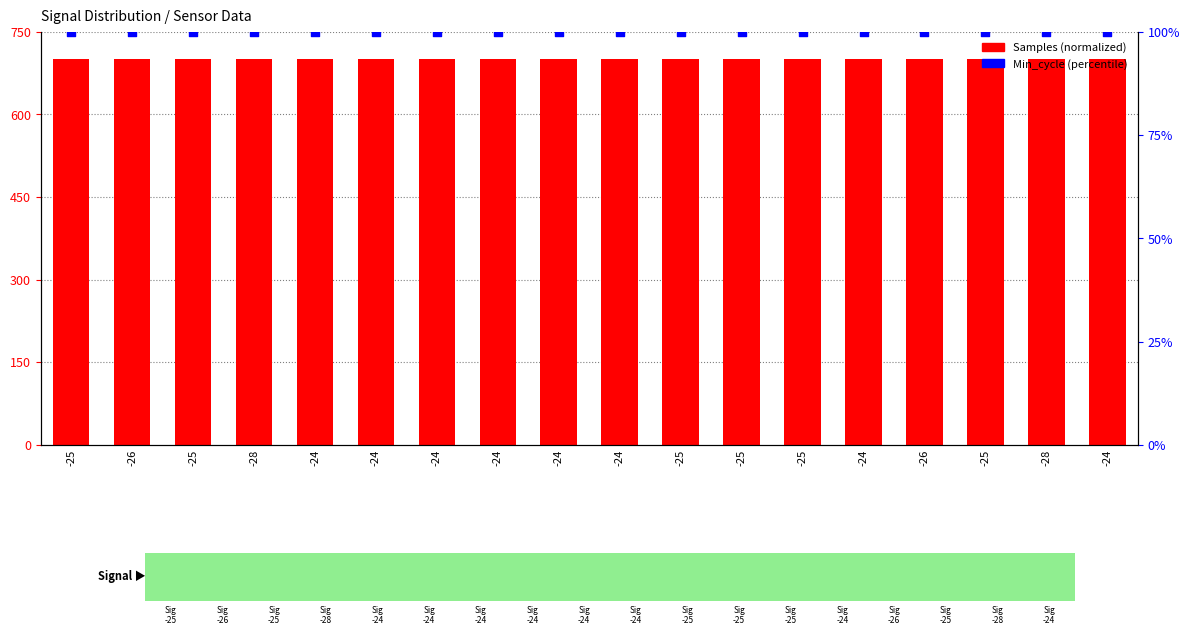

Which series reaches the minimum Y coordinate?

Min_cycle (percentile)